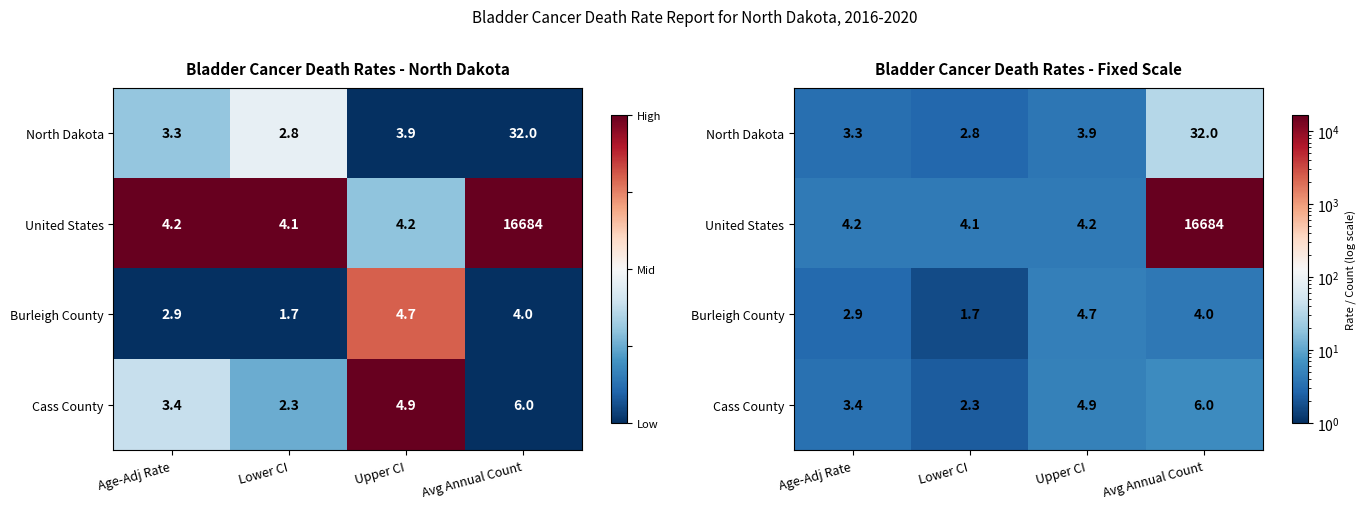

At how many categories does at least one series exceed 1550?

1